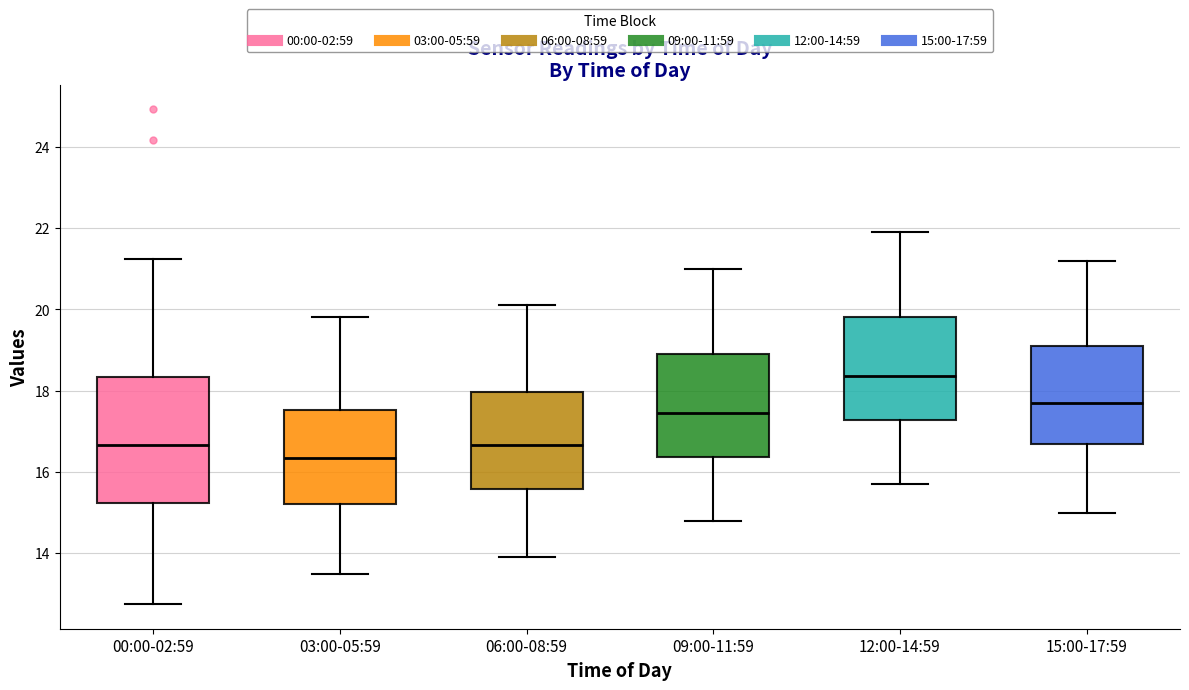

Comparing the boxes themselves (not the whiskers), which one is the tallest?

00:00-02:59